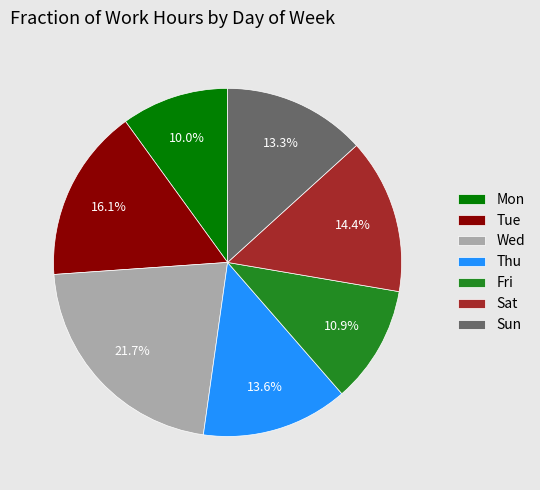

How many segments does this pie chart have?

7